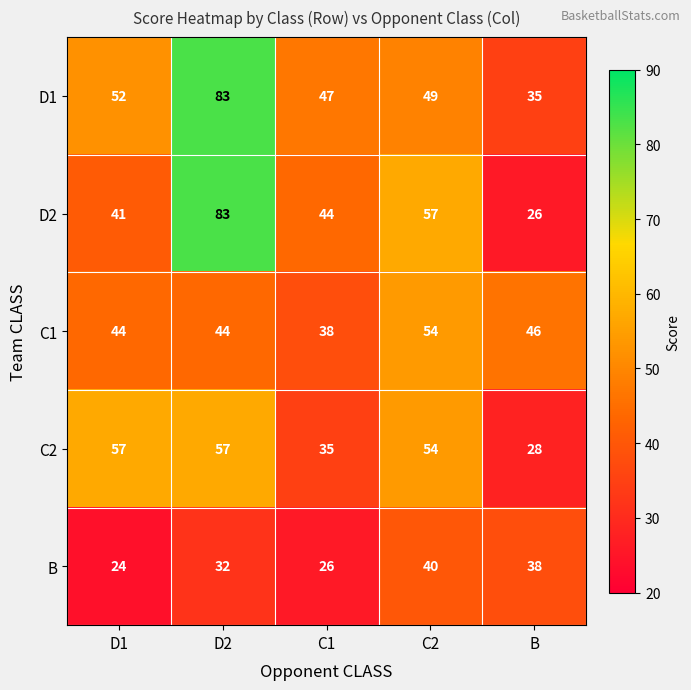

The value of C2 at D1 is 76. True or false?

False